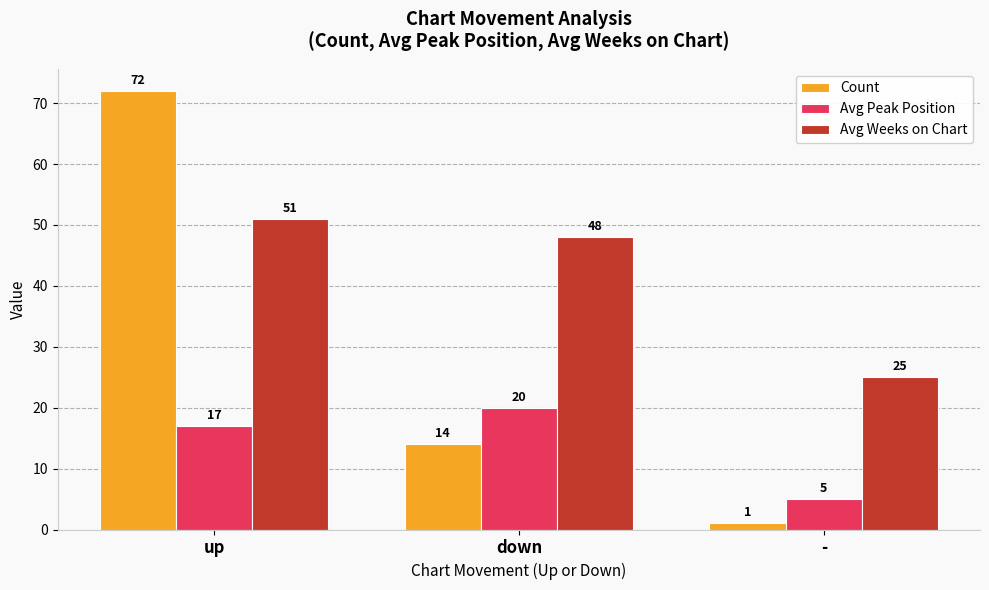

Reading left to right, transcribe all the data shown in this chart.

Count: 72	14	1
Avg Peak Position: 17	20	5
Avg Weeks on Chart: 51	48	25